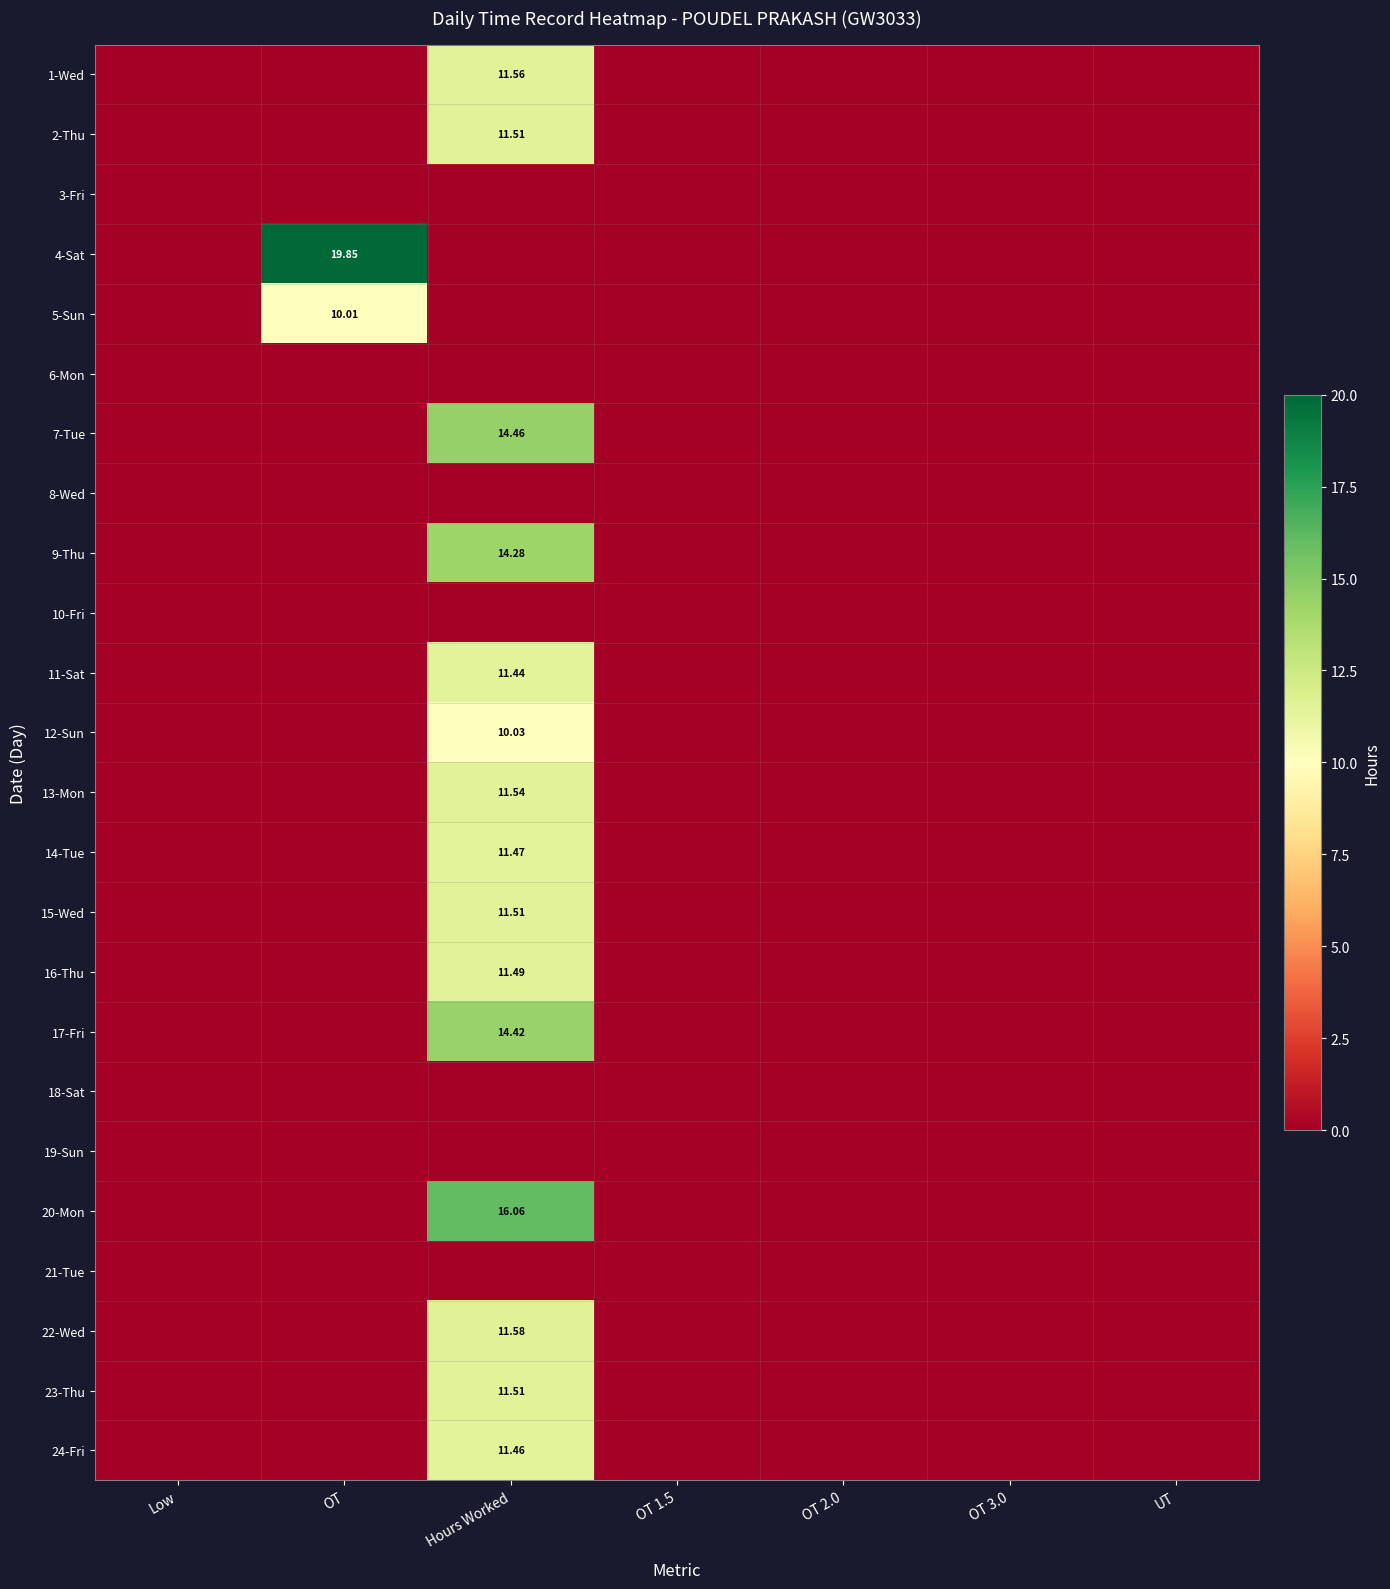

Is the value of 1-Wed at OT greater than the value of 15-Wed at Low?

No